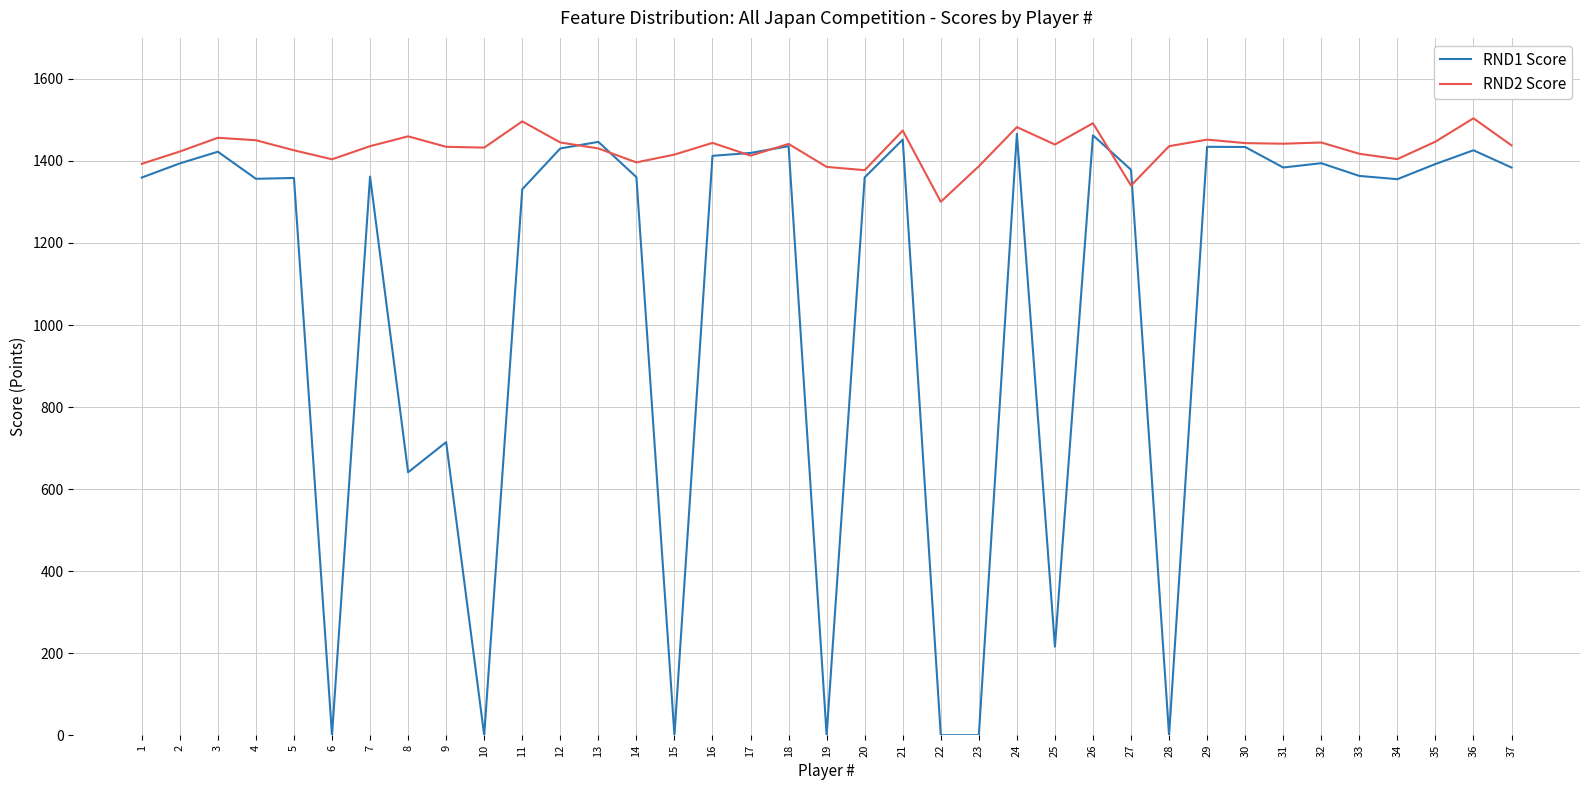

What is the difference between the maximum and second lowest values in the RND1 Score series?

1466.0